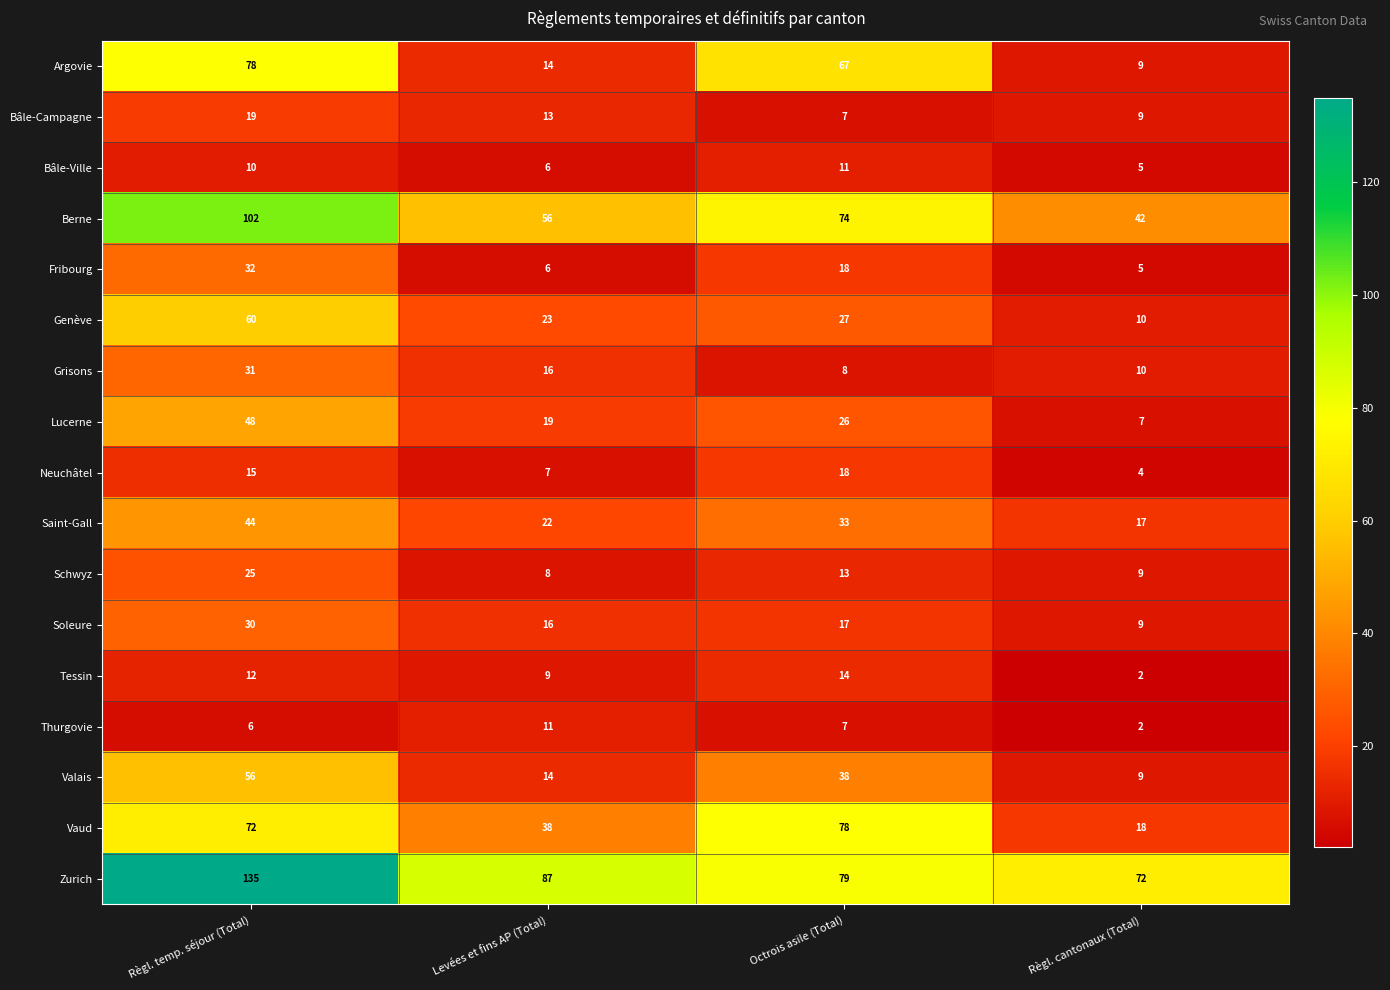

At which category does the chart reach its minimum across all series?

Règl. cantonaux (Total)